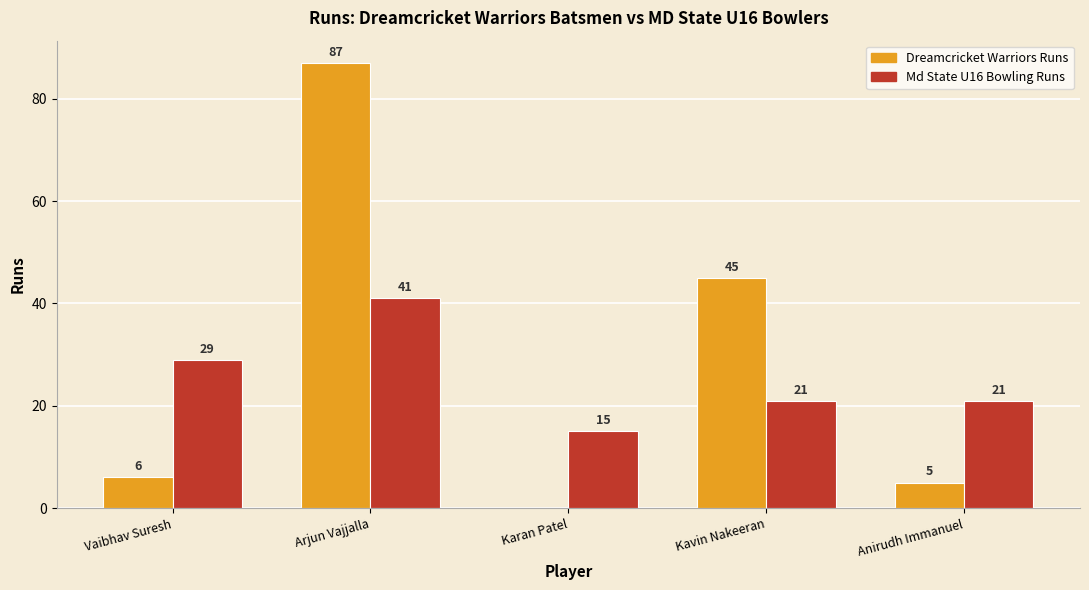

Count the Md State U16 Bowling Runs values in the range 21 to 29.

3